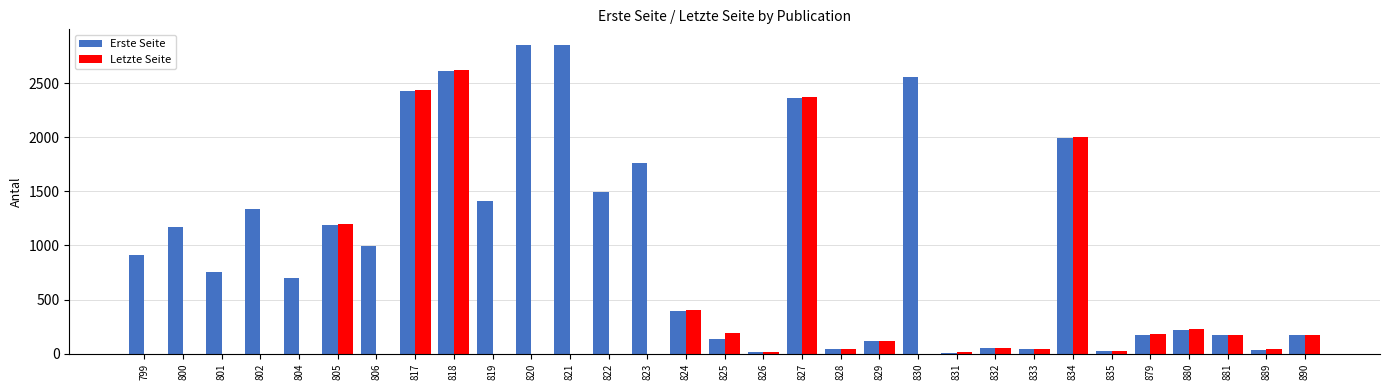

What is the sum of all Letzte Seite values?

12344